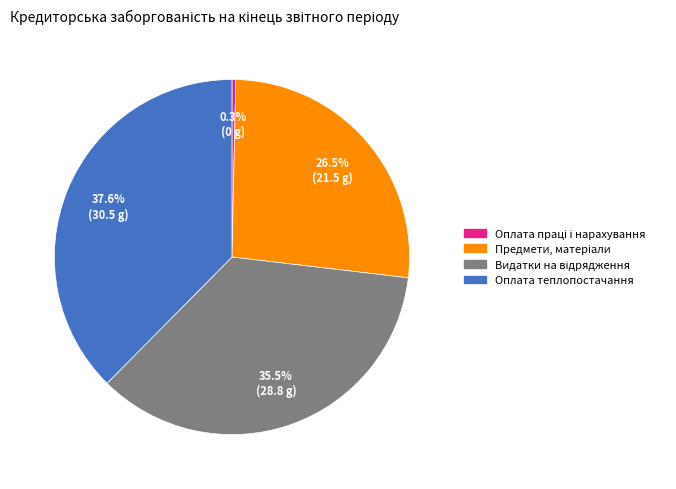

Does any single category account for the majority?

No